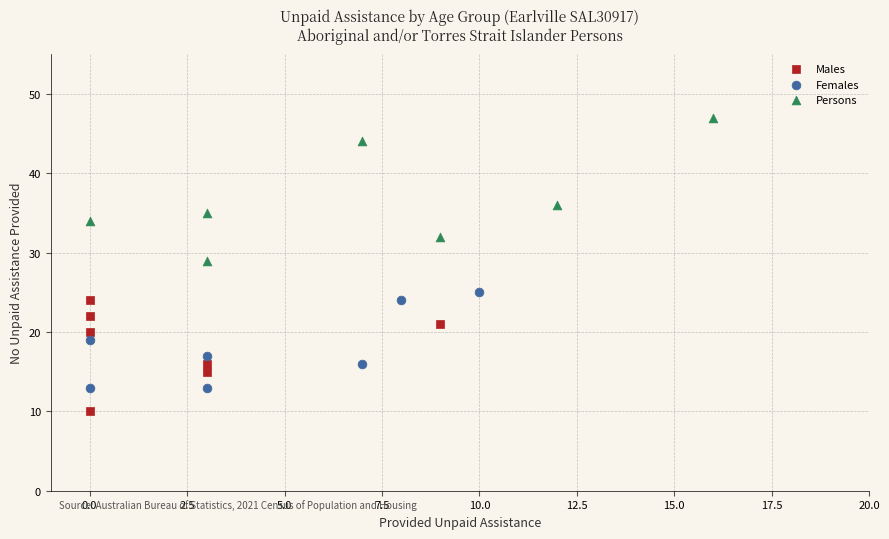

Which series contains the lowest Y value?

Males